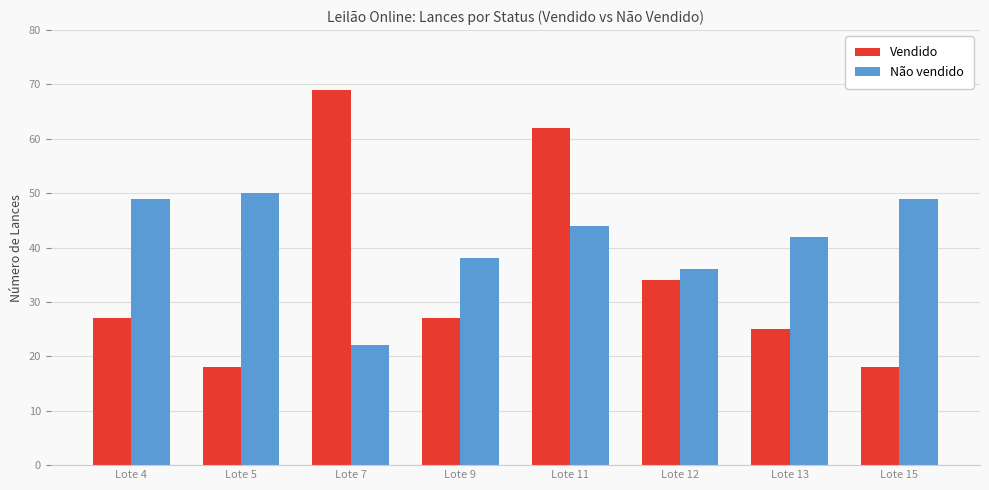

What is the smallest value displayed?

18